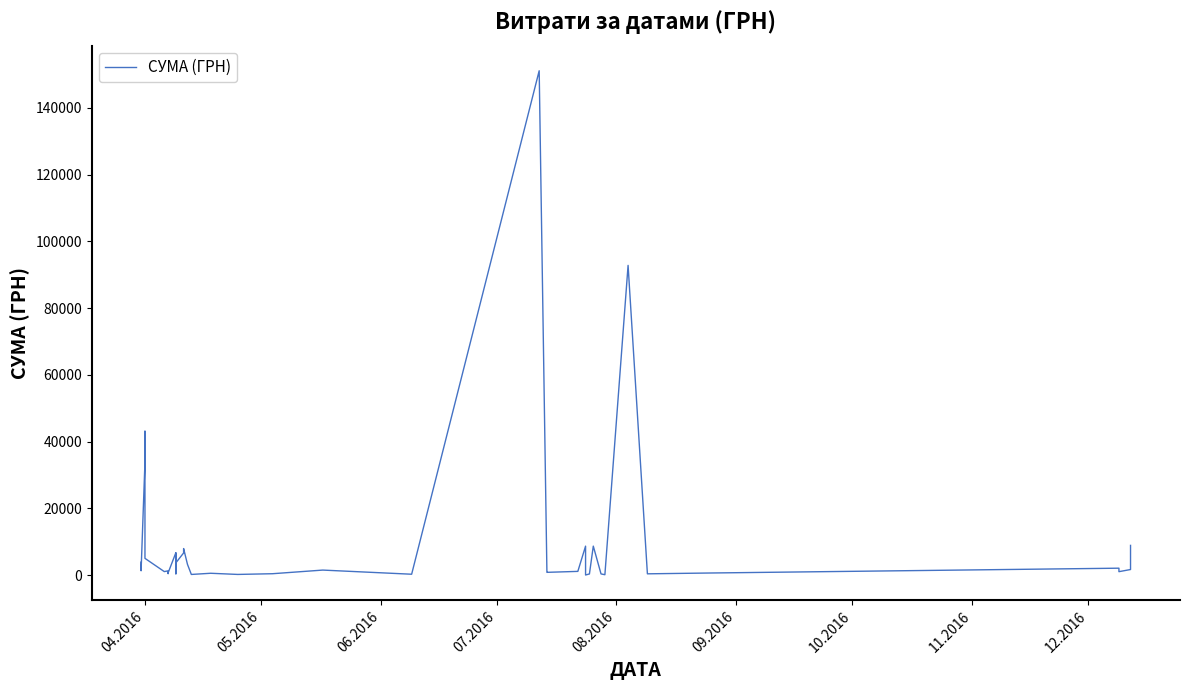

What is the sum of all values?

409406.7